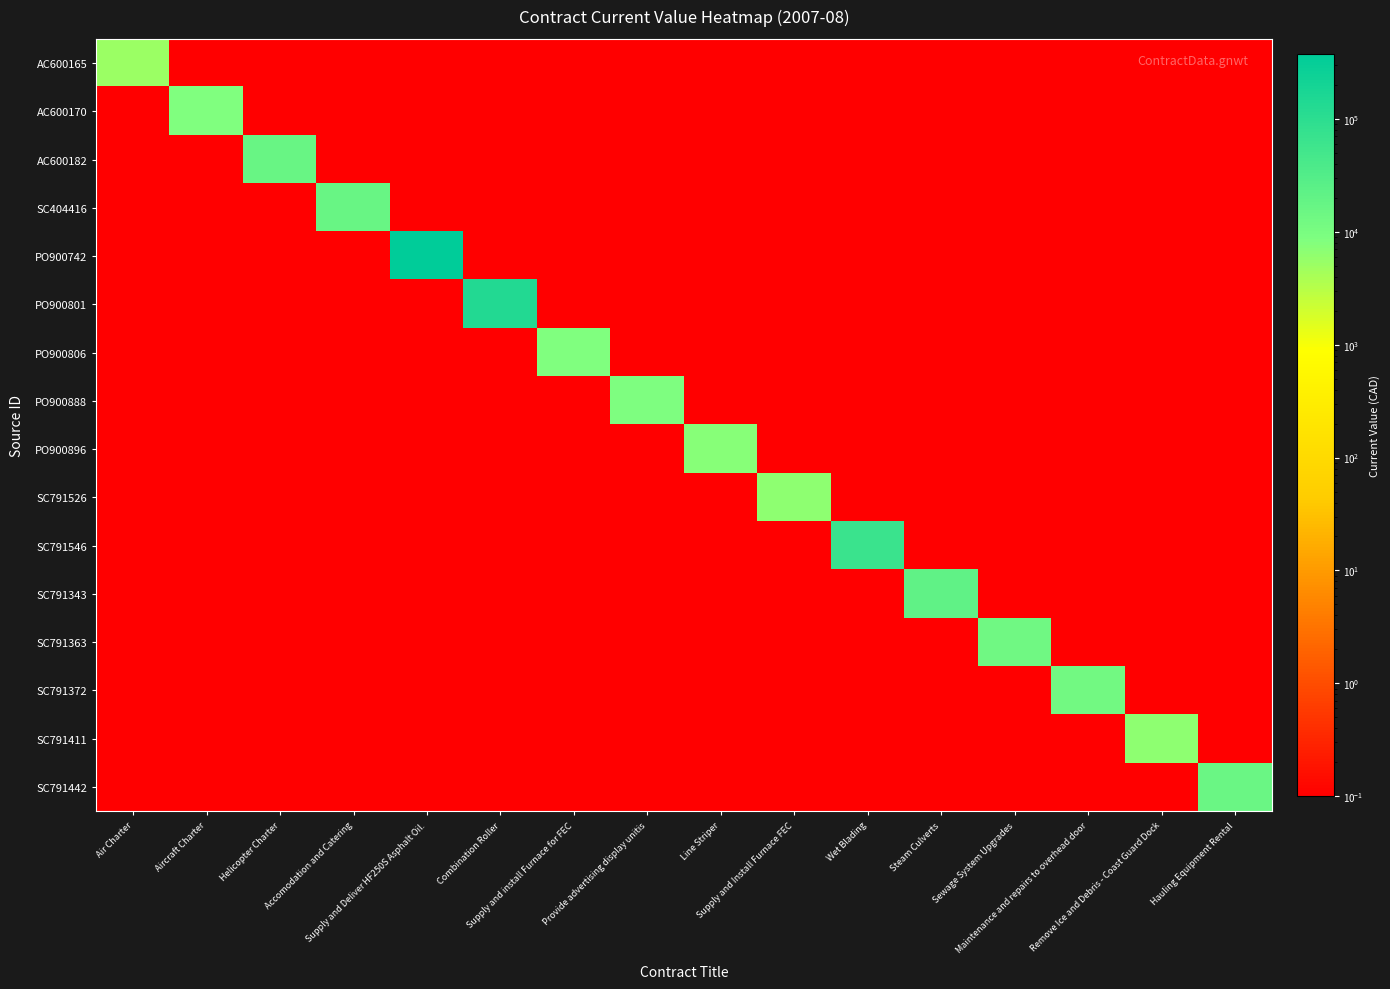

What is the maximum value shown in the chart?

377983.3